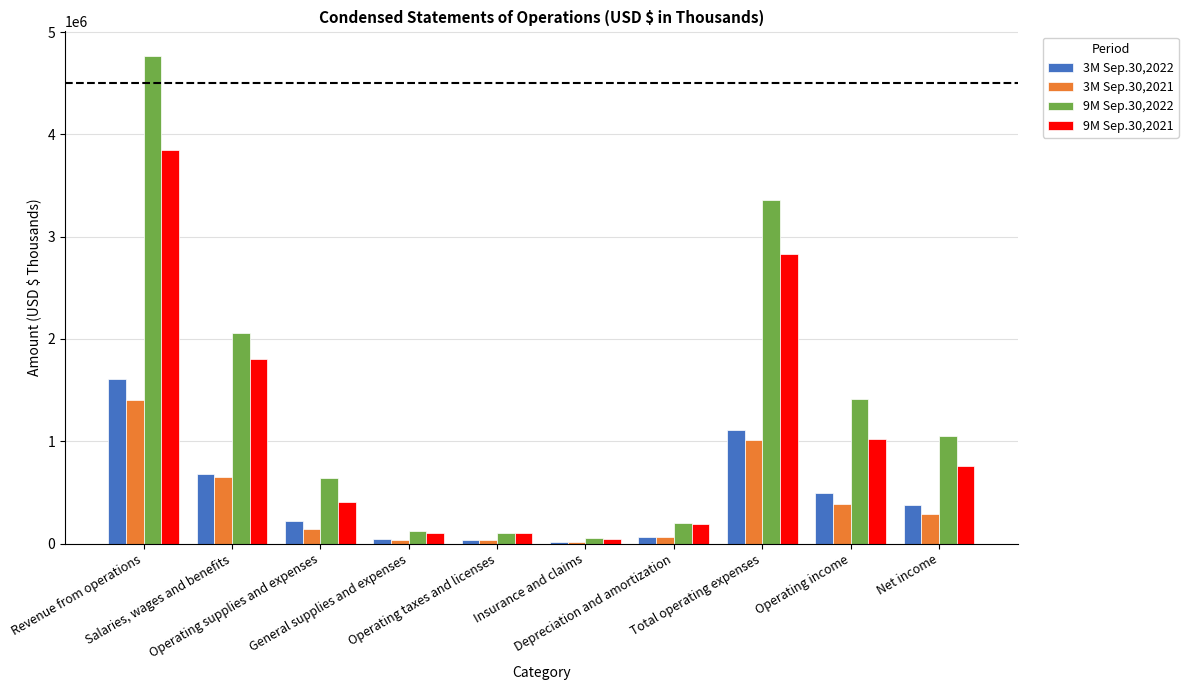

Where does the 3M Sep.30,2022 series first go above 377401?

Revenue from operations